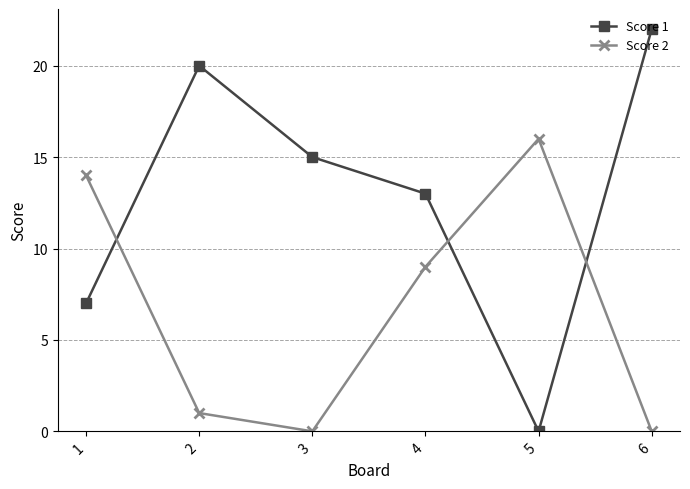

How many interior local peaks does the Score 1 series have?

1